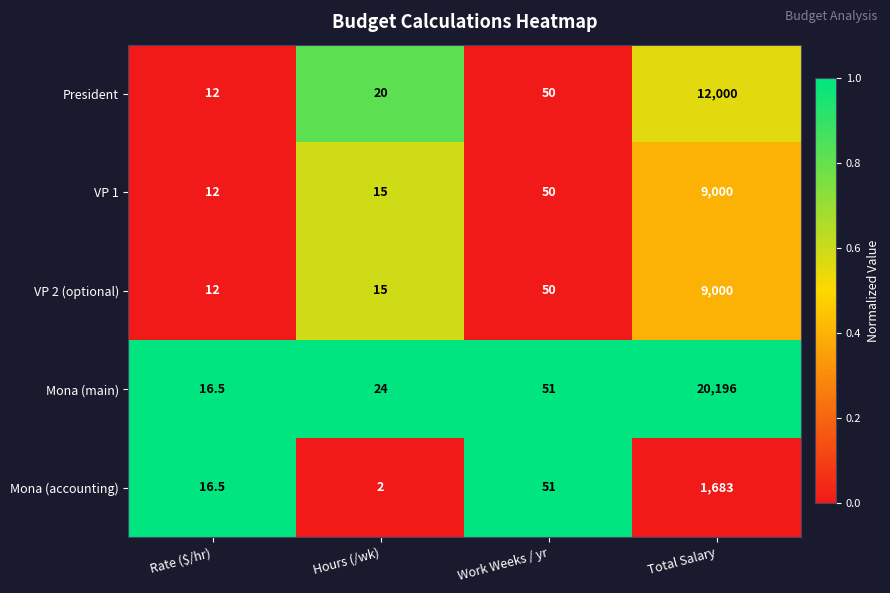

List the labels in order of President value, smallest first.

Rate ($/hr), Hours (/wk), Work Weeks / yr, Total Salary